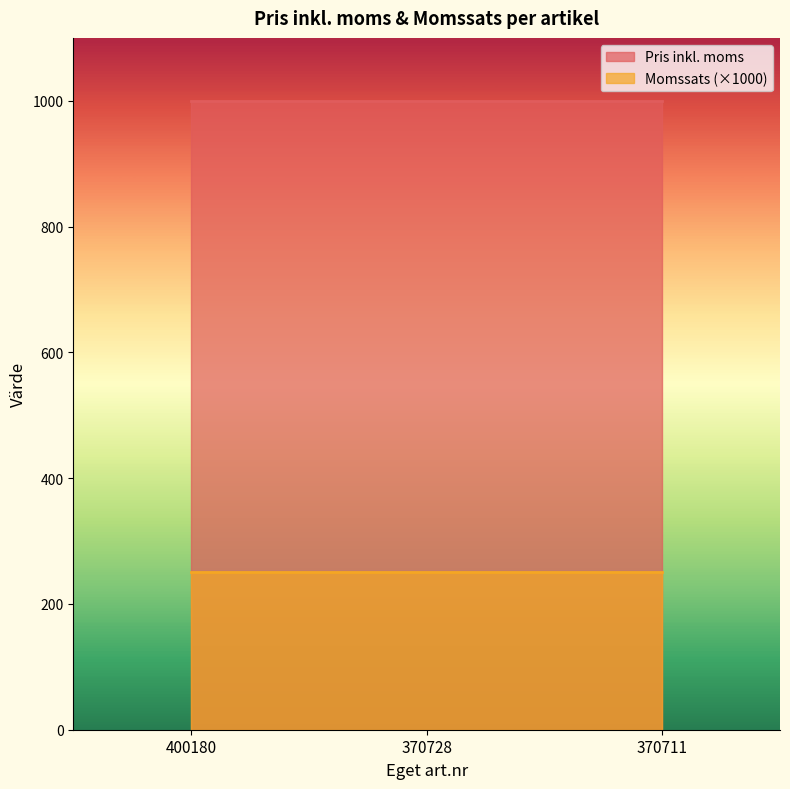

Reading left to right, list all the values displayed in this chart.

Pris inkl. moms: 1000.0	1000.0	1000.0
Momssats: 0.2	0.2	0.2